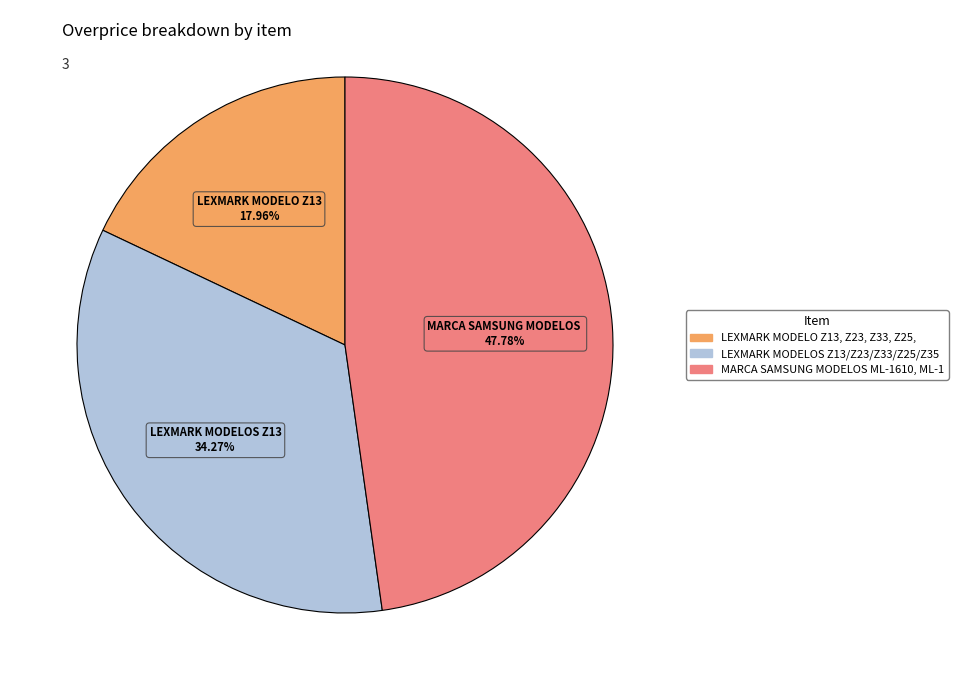

Count the number of slices in the pie.

3